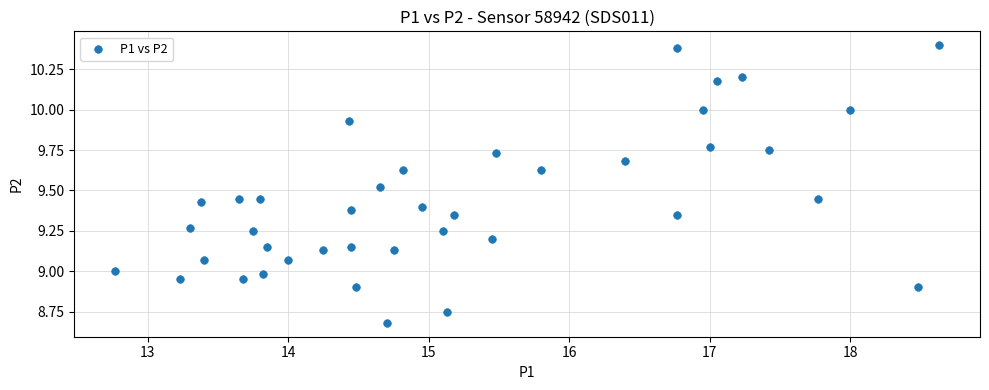

What is the range of Y values (max minus min)?

1.7